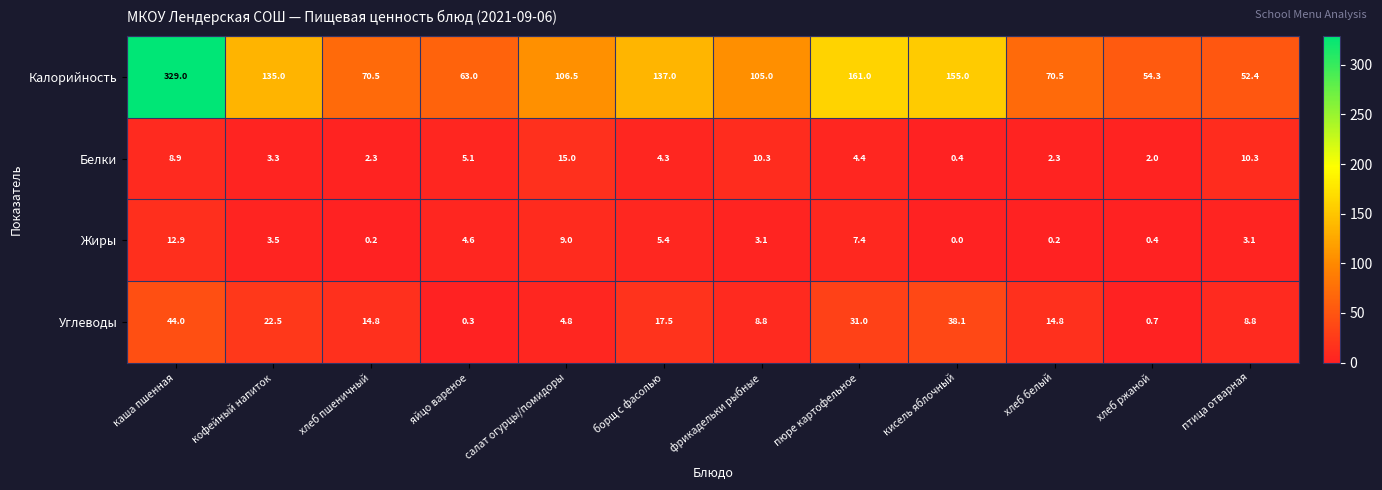

What is the difference between the Белки values at кисель яблочный and хлеб ржаной?

1.6